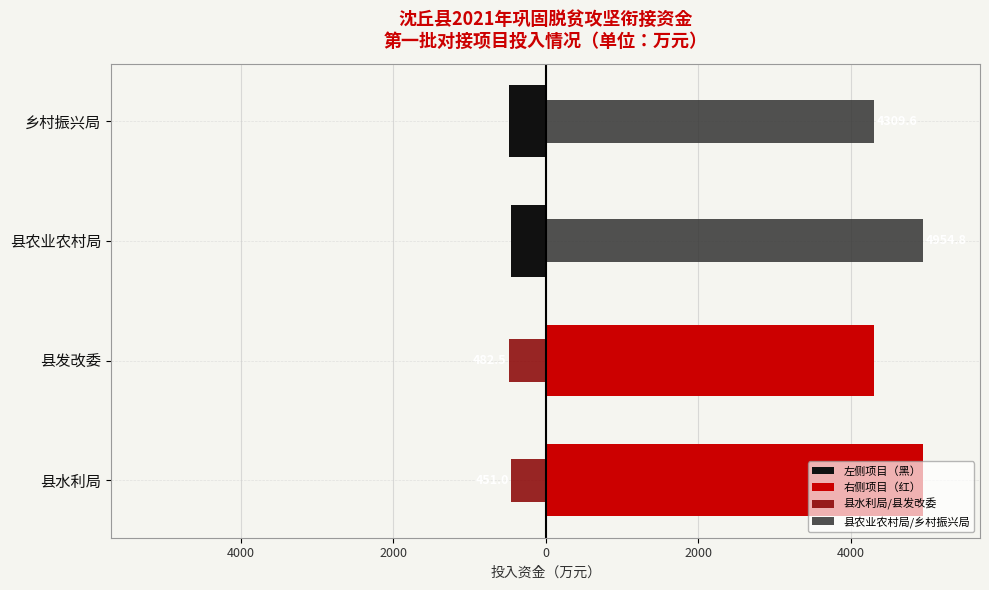

Which series has the largest range (max minus min)?

右侧项目（红）